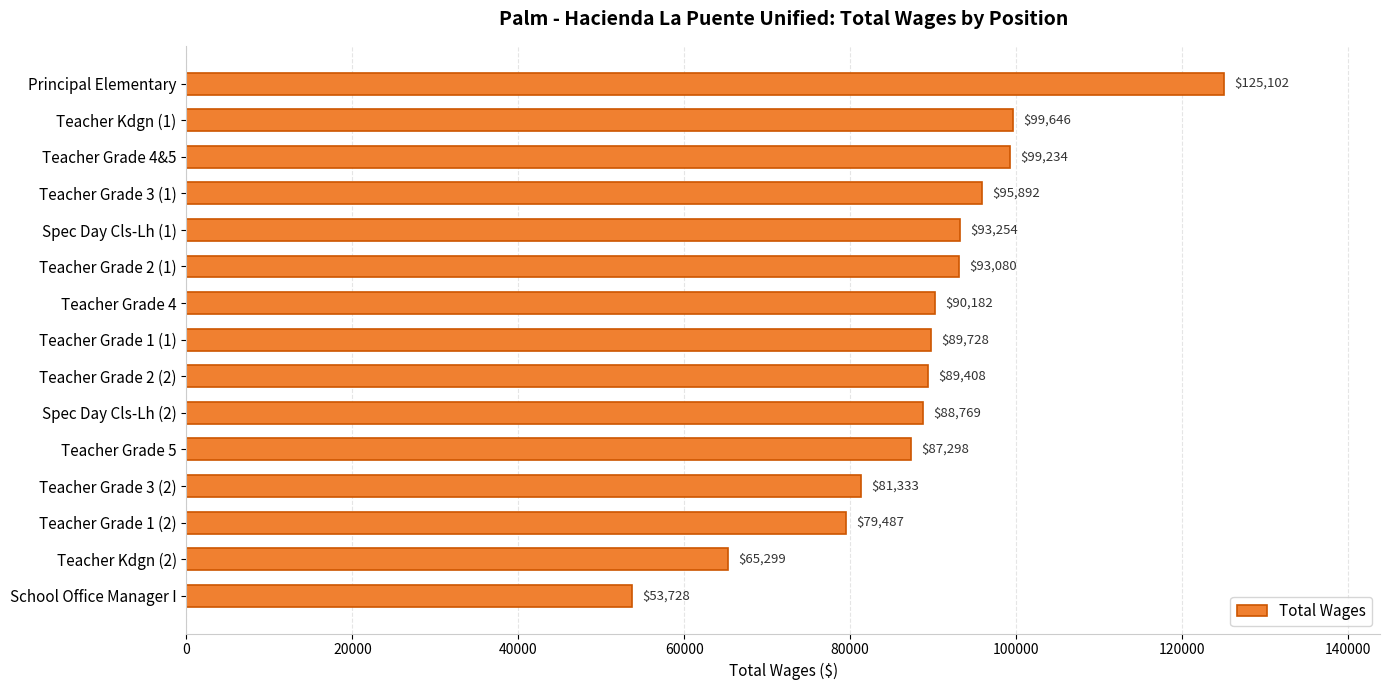

True or false: the data shows 93080 at Teacher Grade 2 (1).

True